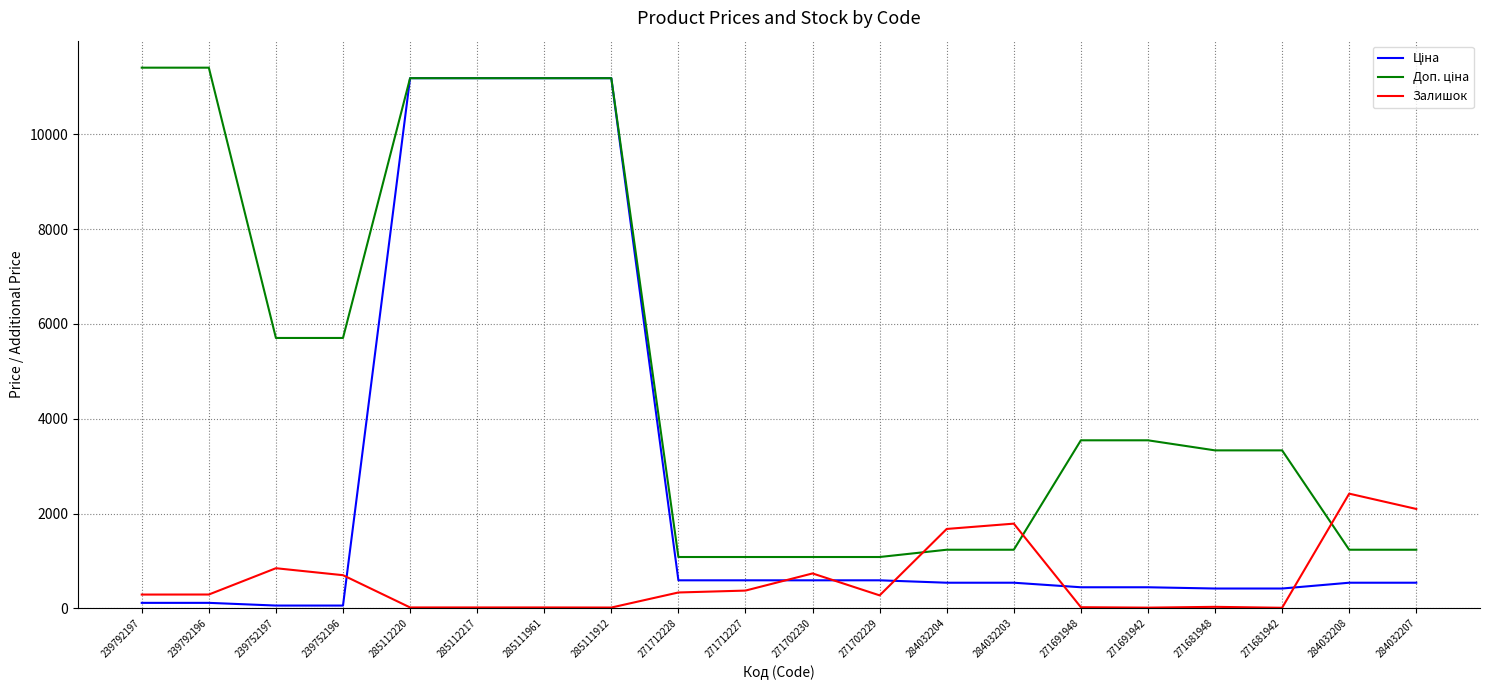

What is the total value across all series at 271702229?

1943.6